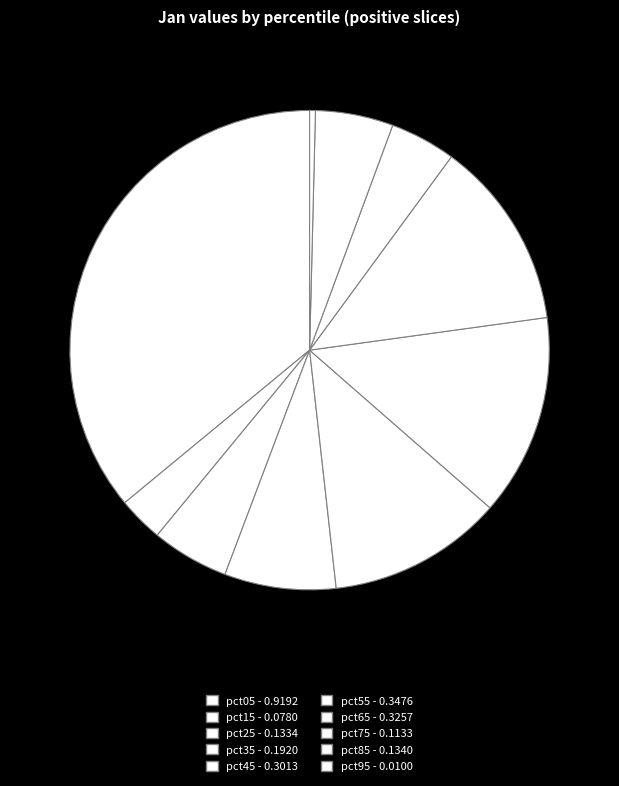

How many slices are in this pie chart?

10